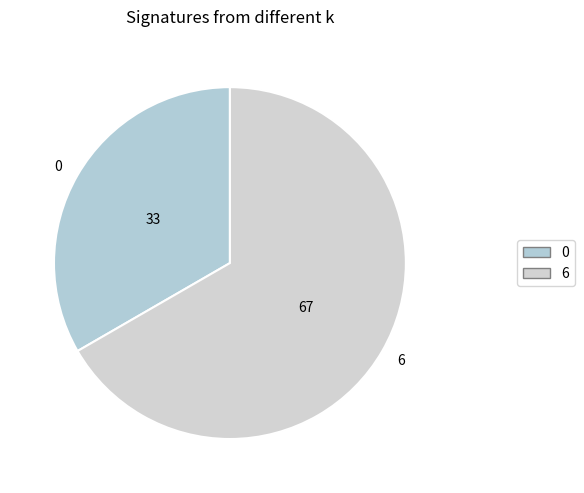

Do 0 and 6 together represent more than half of the pie?

Yes